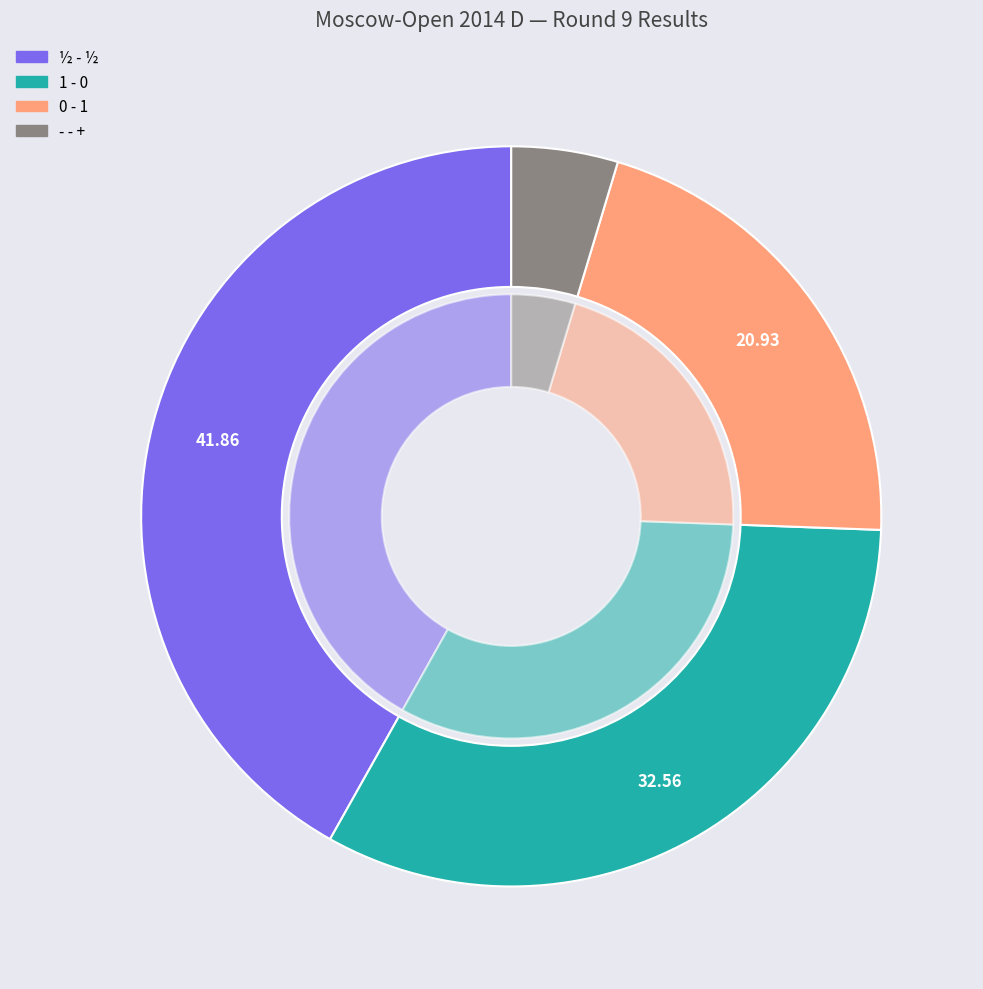

The ½ - ½ slice represents 51% of the pie. True or false?

False